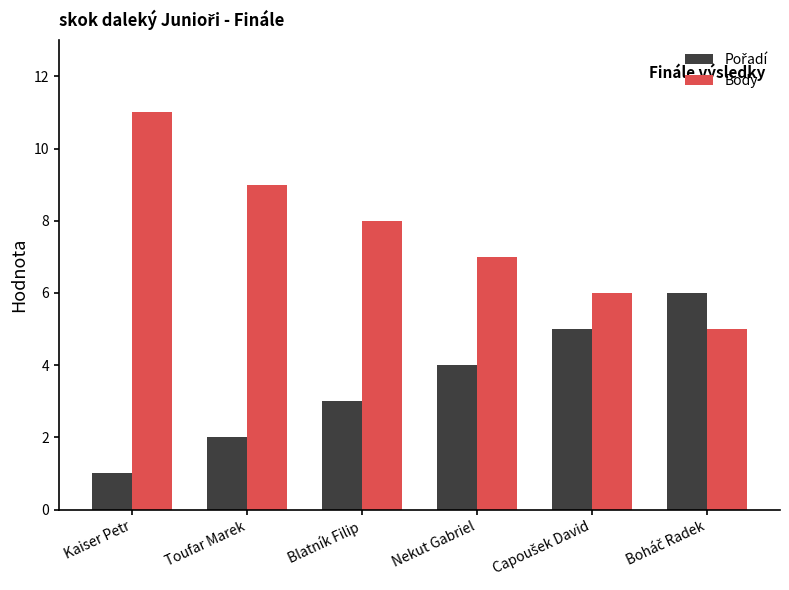

What is the difference between the maximum and minimum values in the Body series?

6